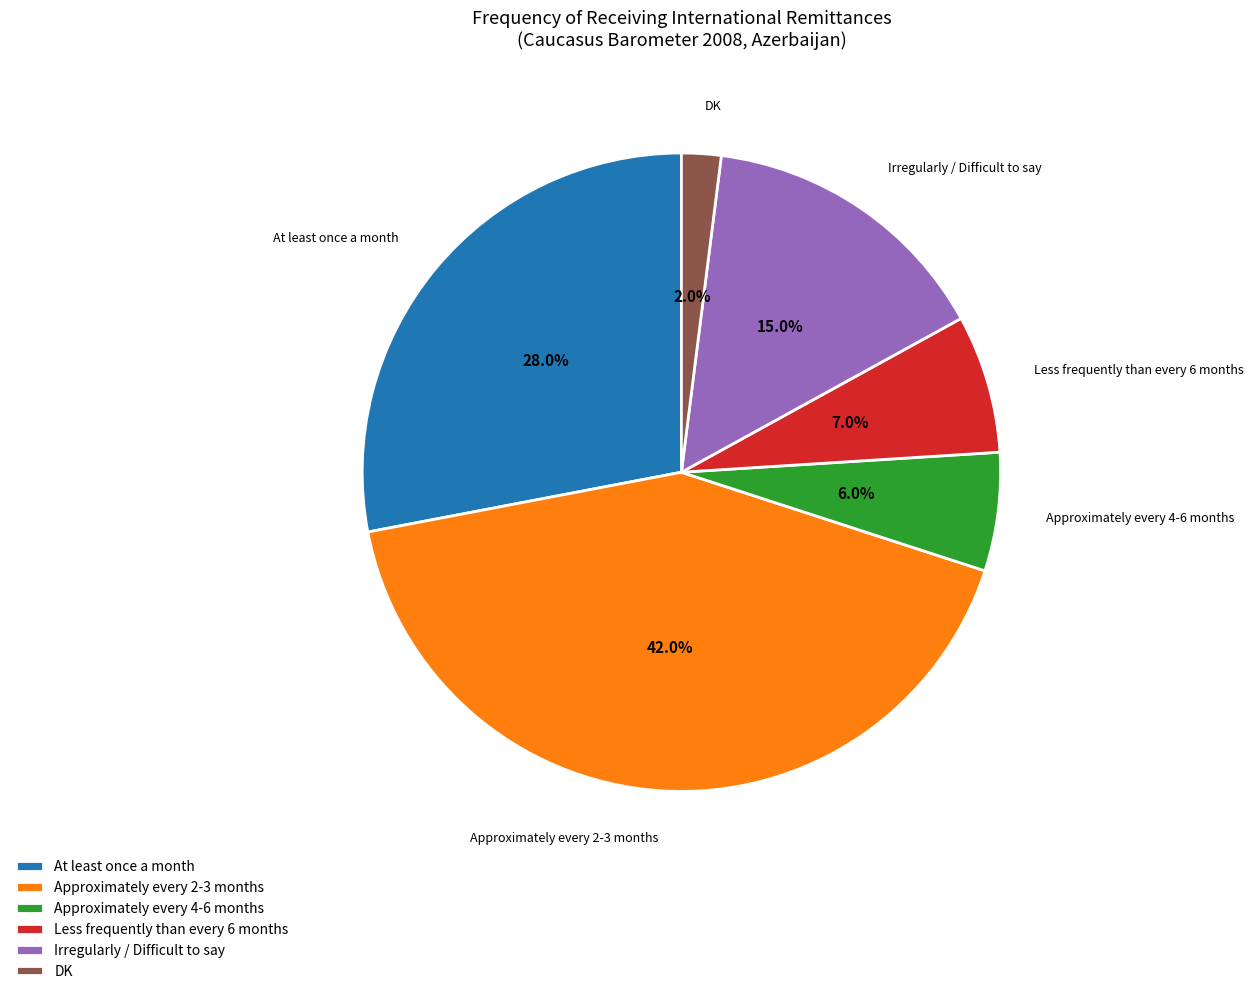

Rank the categories by value from highest to lowest.

Approximately every 2-3 months, At least once a month, Irregularly / Difficult to say, Less frequently than every 6 months, Approximately every 4-6 months, DK